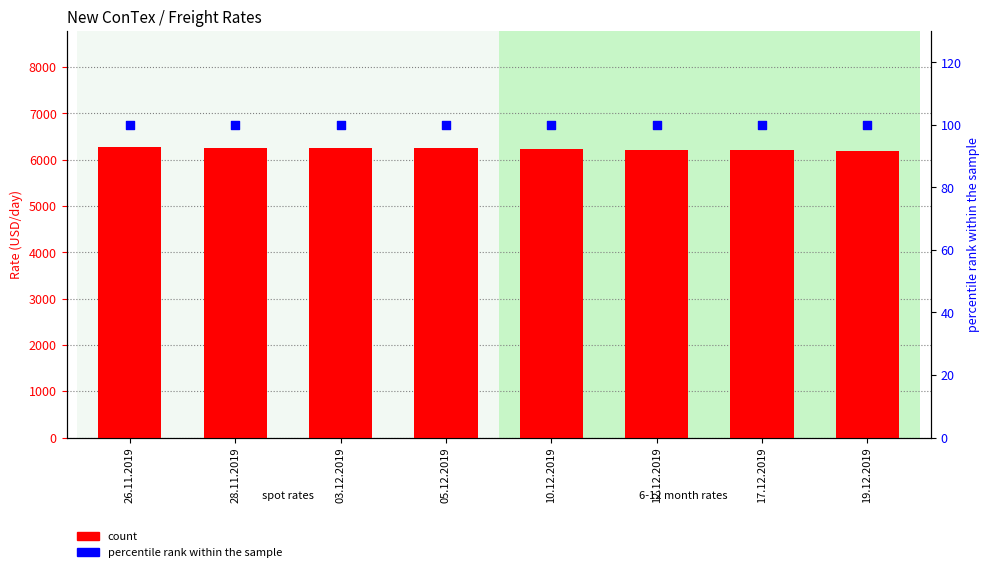

Is the value of percentile rank within the sample at 10.12.2019 greater than the value of count at 26.11.2019?

No